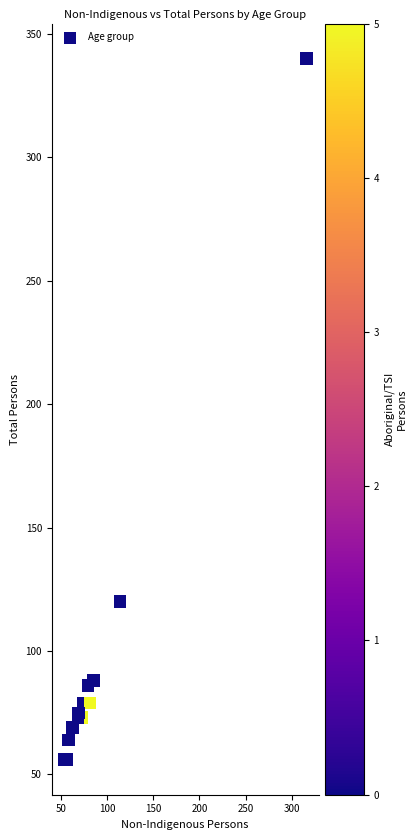

What Y value in the scatter plot is closest to 198?

120